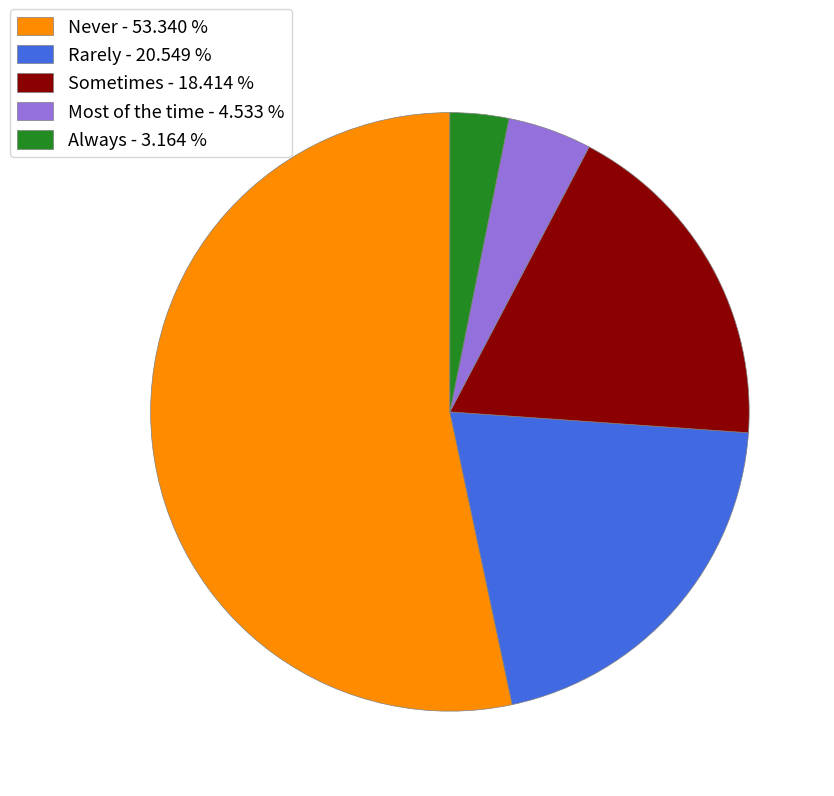

Approximately how many times larger is the value at Always - 3.164 % compared to Most of the time - 4.533 %?

0.7